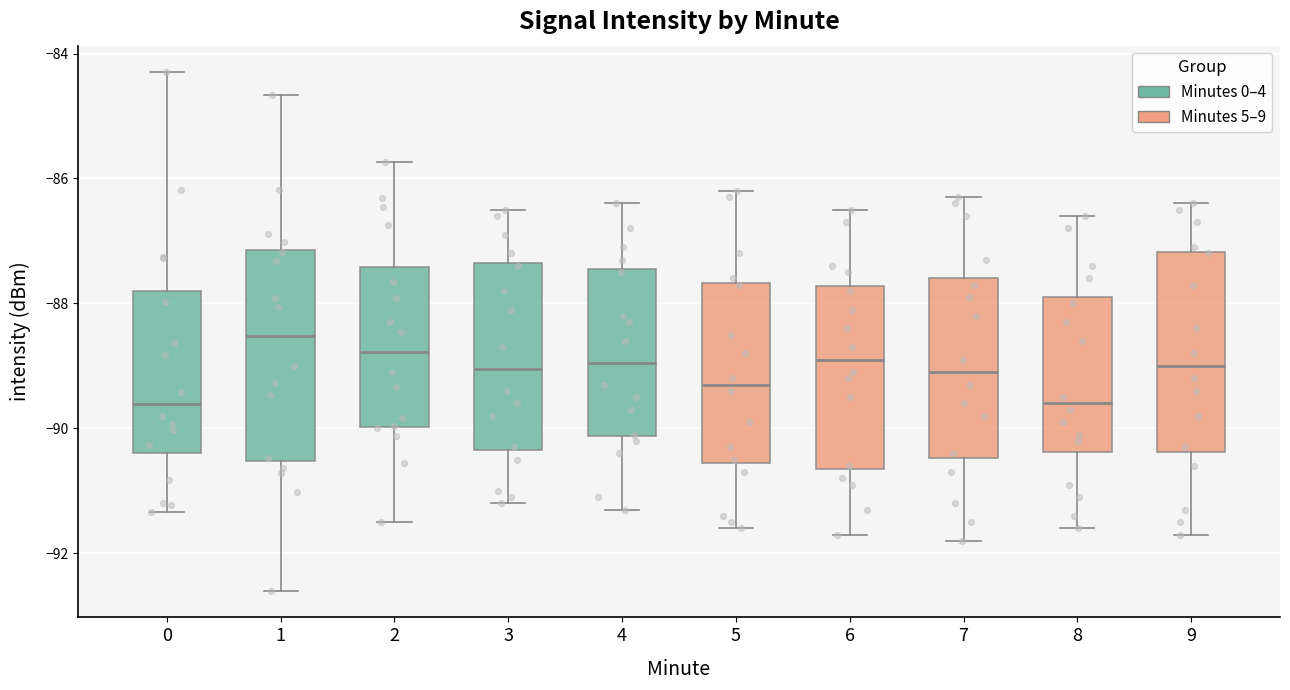

Reading left to right, transcribe this box plot: for each box, give where its median line is, the range the box spans, and where its two whiskers end, as read against the y-axis. The values are not printed on the chart, so give them approximately, as read against the axis.

0: median -89.6, box -90.4 to -87.8, whiskers -91.4 to -84.2
1: median -88.6, box -90.6 to -87.2, whiskers -92.6 to -84.6
2: median -88.8, box -90.0 to -87.4, whiskers -91.4 to -85.8
3: median -89.0, box -90.4 to -87.4, whiskers -91.2 to -86.4
4: median -89.0, box -90.2 to -87.4, whiskers -91.2 to -86.4
5: median -89.2, box -90.6 to -87.6, whiskers -91.6 to -86.2
6: median -88.8, box -90.6 to -87.8, whiskers -91.6 to -86.4
7: median -89.0, box -90.4 to -87.6, whiskers -91.8 to -86.2
8: median -89.6, box -90.4 to -87.8, whiskers -91.6 to -86.6
9: median -89.0, box -90.4 to -87.2, whiskers -91.6 to -86.4